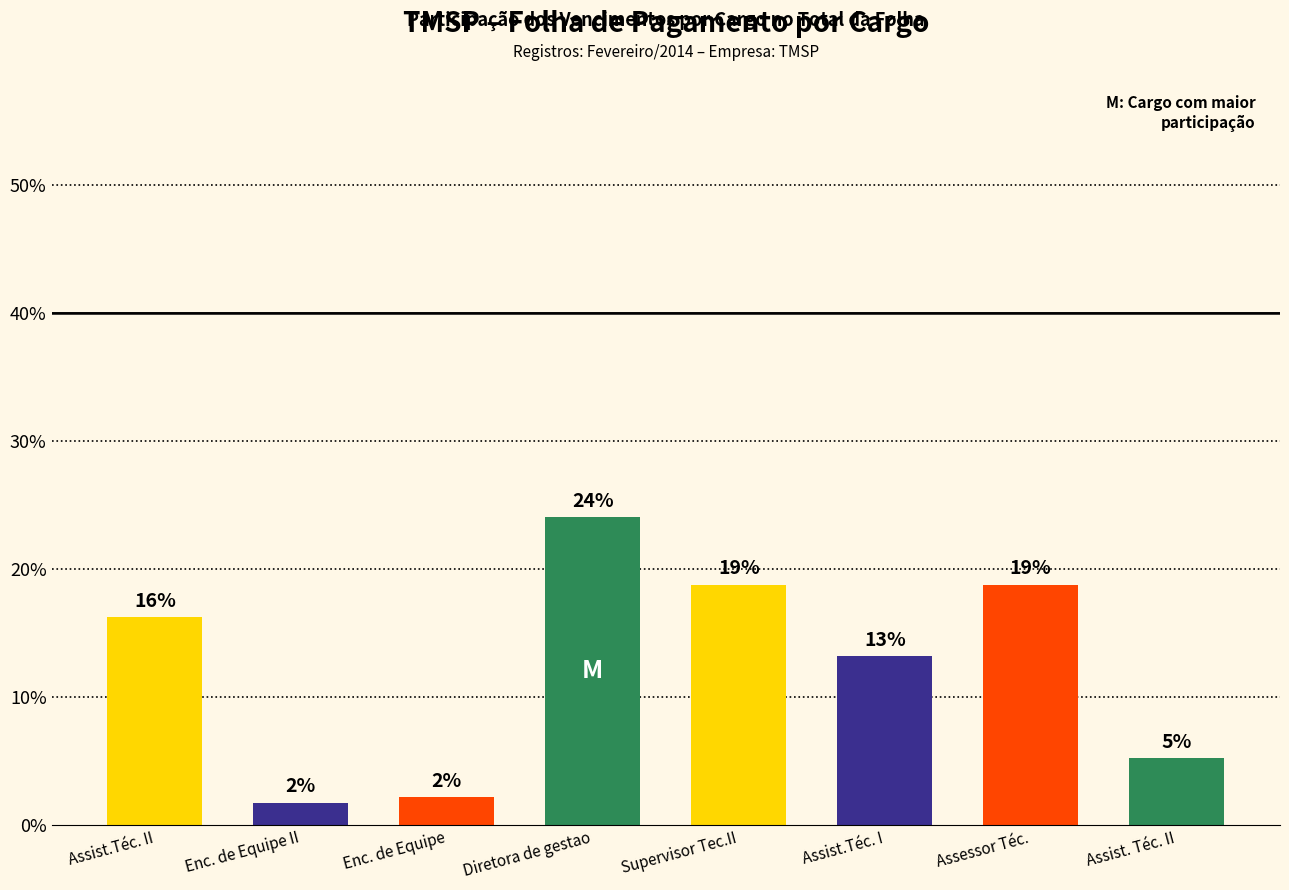

What is the difference between the maximum and minimum values?

22.3